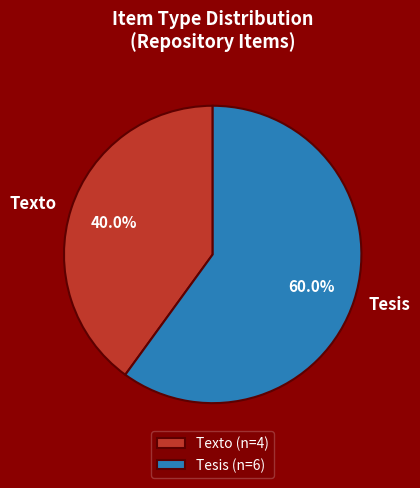

Approximately how many times larger is the value at Tesis compared to Texto?

1.5